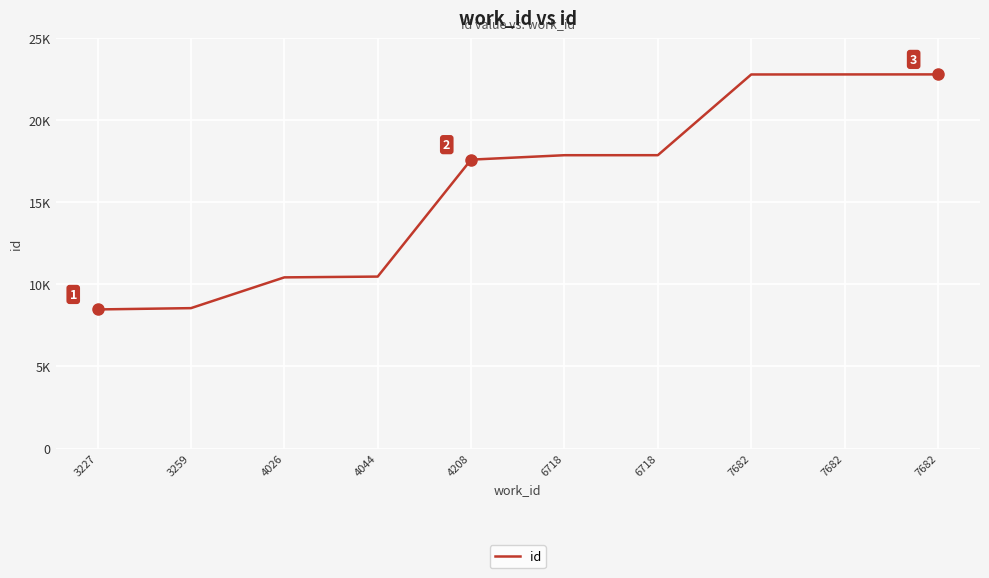

What is the maximum value shown in the chart?

22799